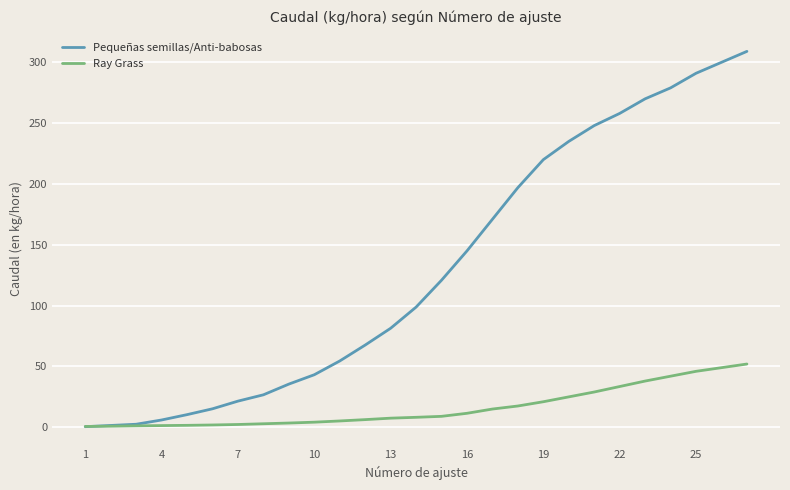

What is the maximum value for Ray Grass?

52.0